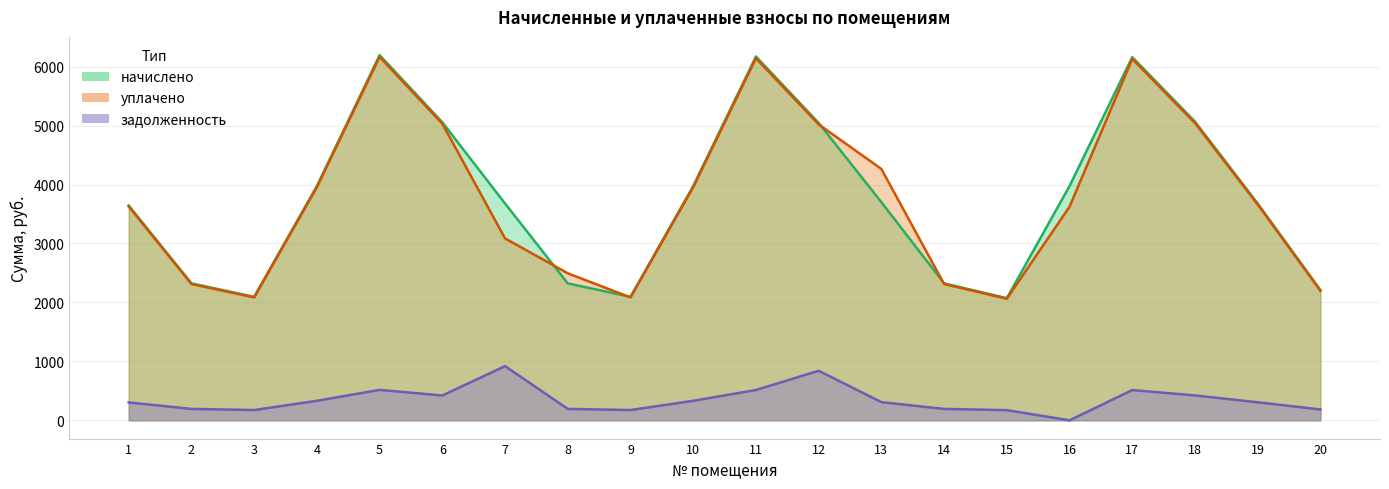

Between 12 and 6, which is larger?

12